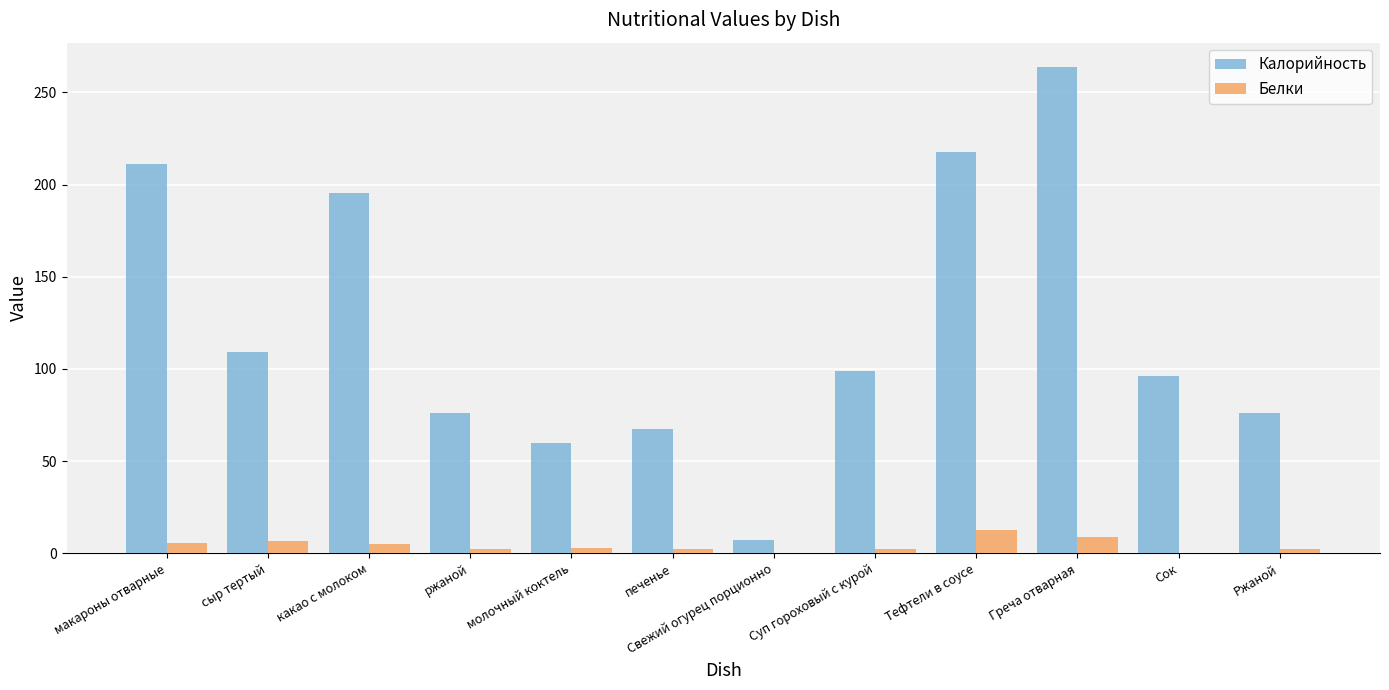

What is the sum of the Калорийность values at какао с молоком and Ржаной?

271.7